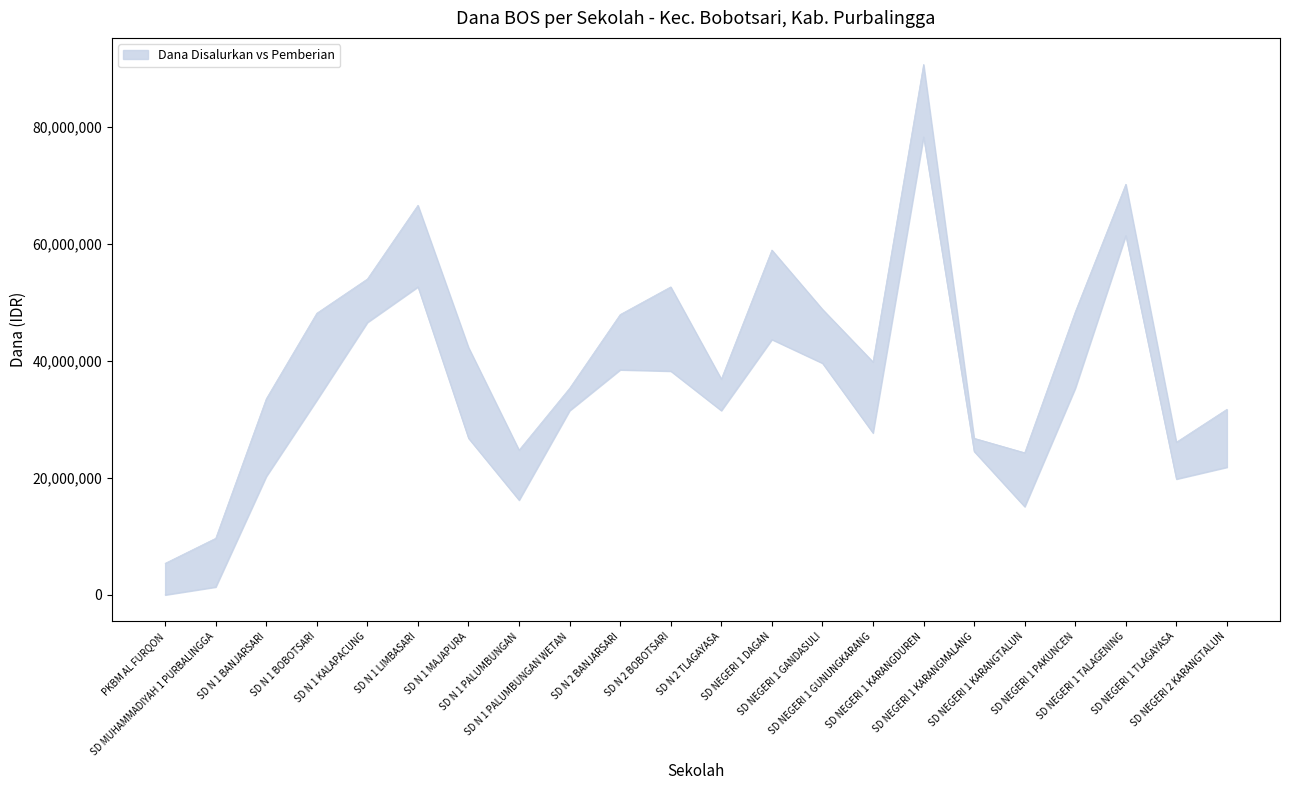

True or false: Dana Disalurkan and Dana Pemberian intersect in this chart.

False